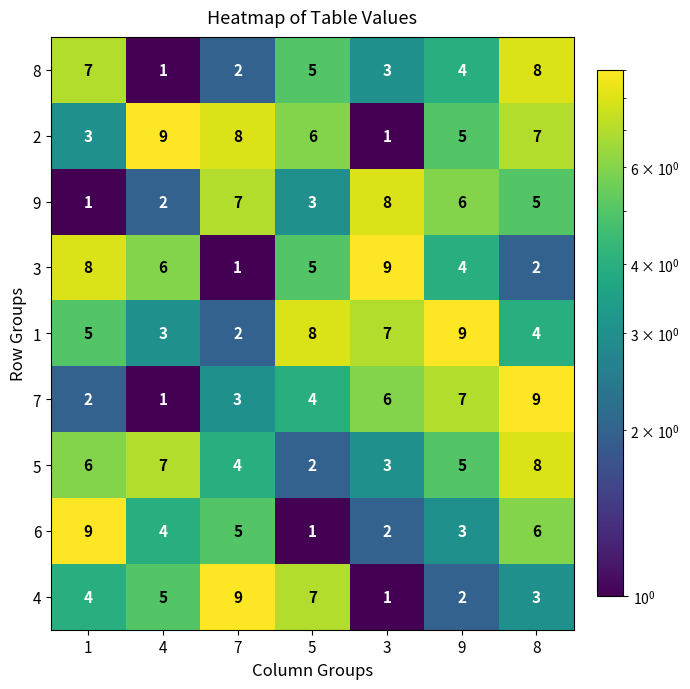

True or false: 2 has a value of 9 at 4.

True